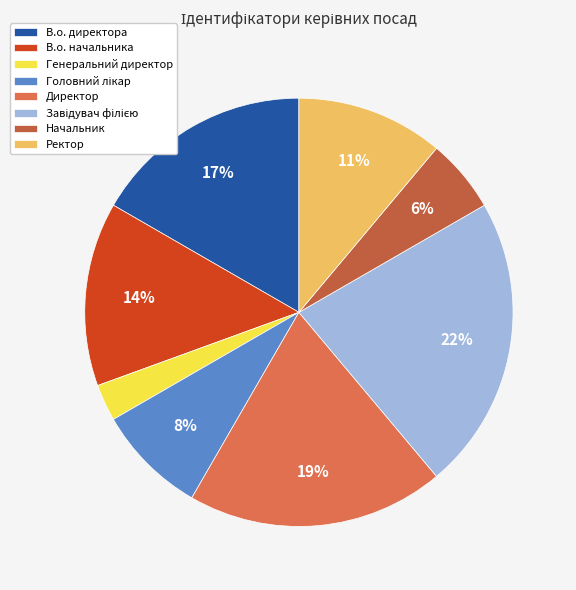

To the nearest percent, what is the difference between the largest and smallest slice percentages?

19%